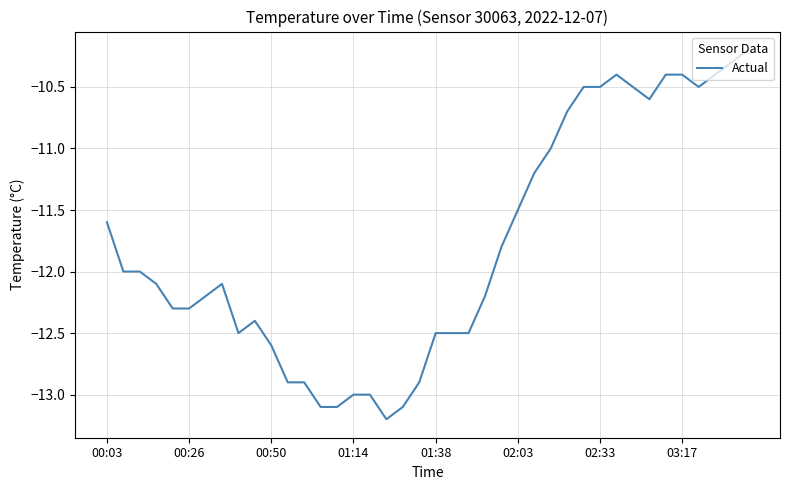

What is the difference between the maximum and minimum values?

3.0